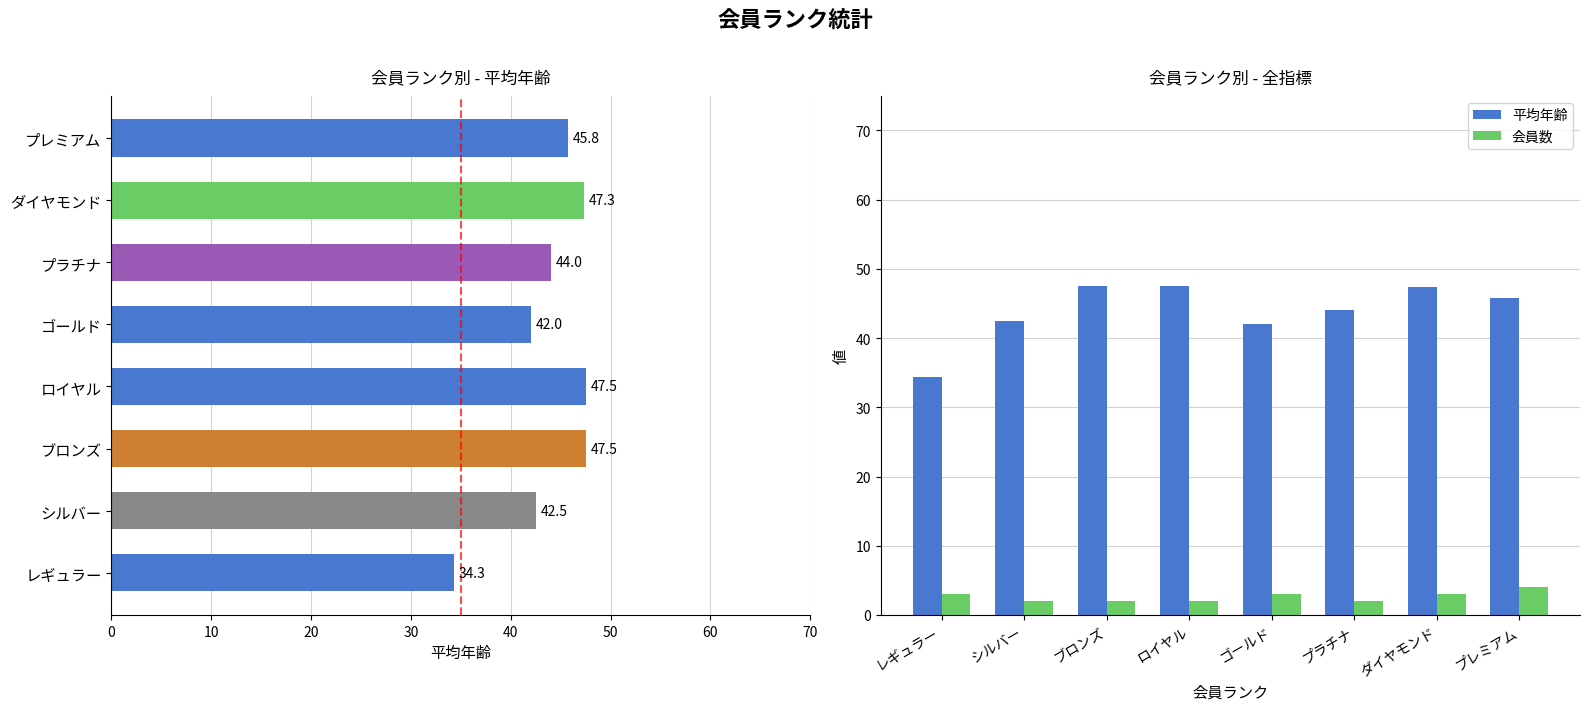

What is the value of the 会員数 bar at the 8th from the left?

4.0